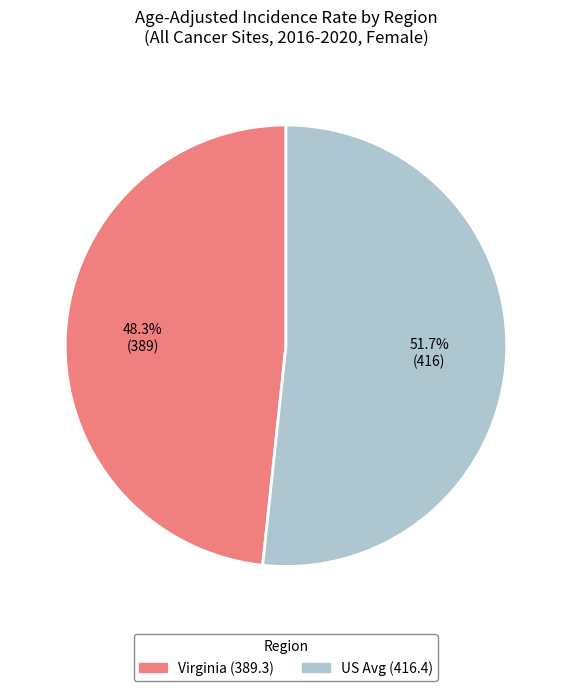

Rank the categories by value from lowest to highest.

Virginia (389.3), US Avg (416.4)